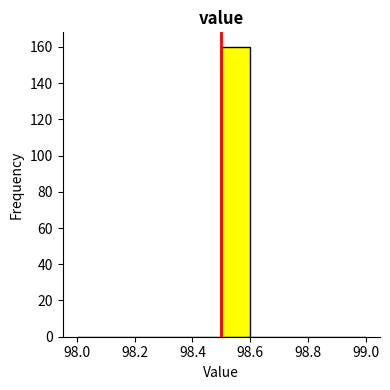

Which range on the x-axis has the tallest bar?

98.5 to 98.6